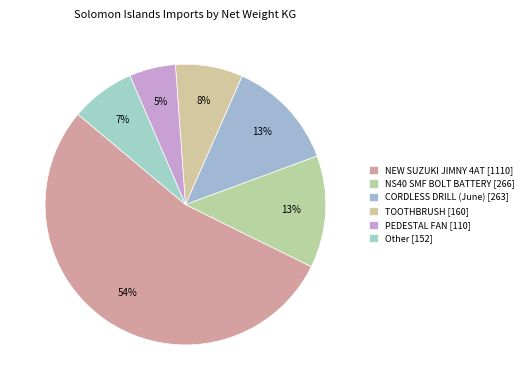

Which category has the biggest portion of the pie?

NEW SUZUKI JIMNY 4AT